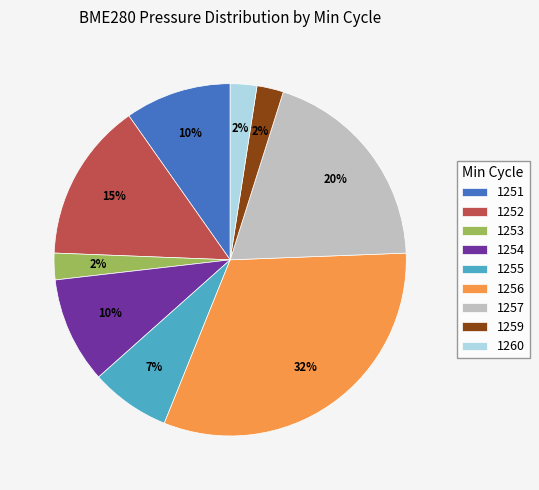

Is there a majority slice in this chart?

No